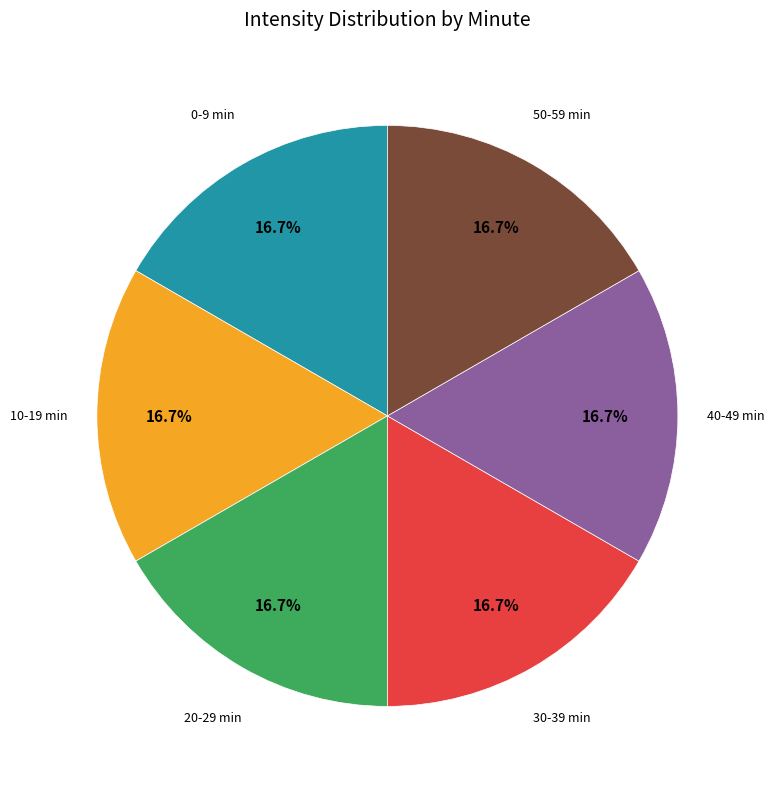

Does any single category account for the majority?

No